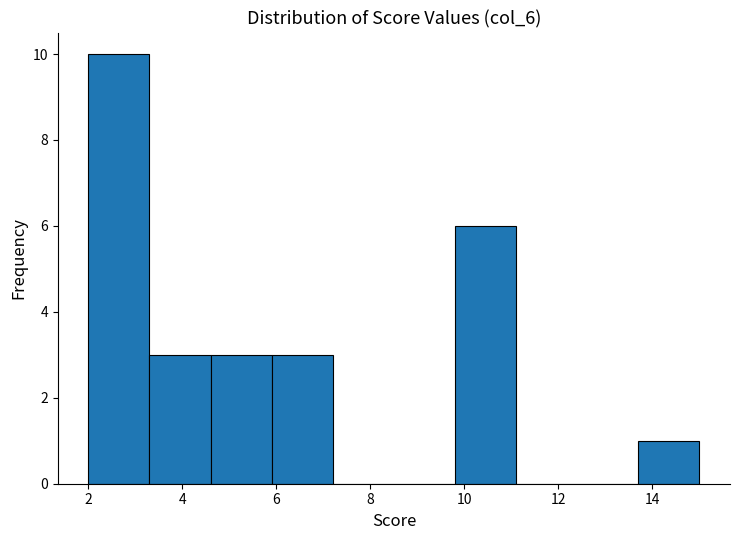

Reading left to right, list every bar in this chart as the range it spans on the x-axis followed by its height. Neither the bar edges nor the heights are printed on the chart, so give them approximately, as read against the axes.

2.0 to 3.3: 10
3.3 to 4.6: 3
4.6 to 5.9: 3
5.9 to 7.2: 3
7.2 to 8.5: 0
8.5 to 9.8: 0
9.8 to 11.1: 6
11.1 to 12.4: 0
12.4 to 13.7: 0
13.7 to 15.0: 1